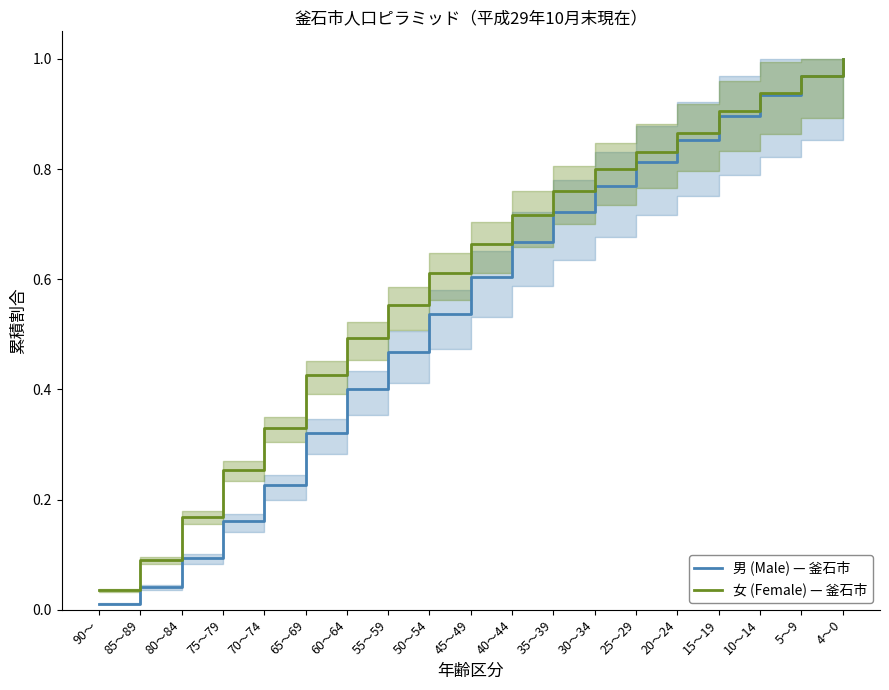

What is the difference between the 男 (Male) — 釜石市 values at 65～69 and 30～34?

0.4